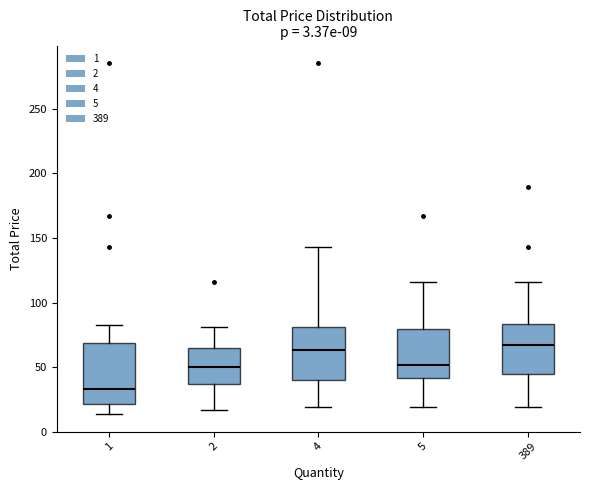

Which box's median line is the lowest?

1